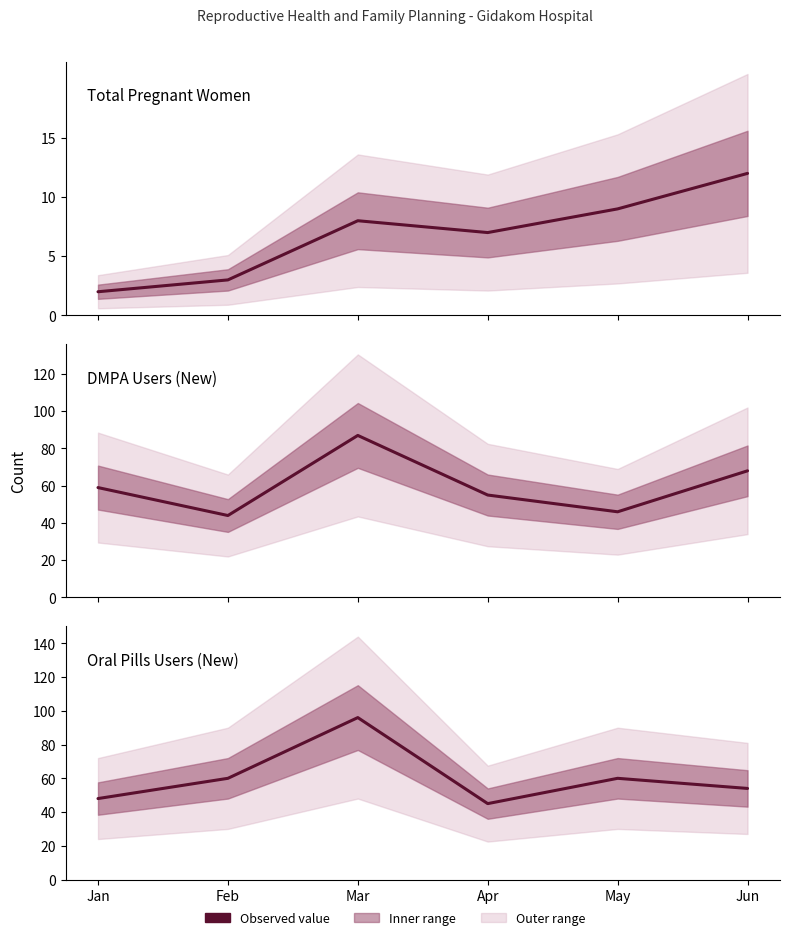

Reading right to left, what are all the values shown in this chart?

Total pregnant women: 12	9	7	8	3	2
DMPA users (New): 68	46	55	87	44	59
Oral pills users (New): 54	60	45	96	60	48